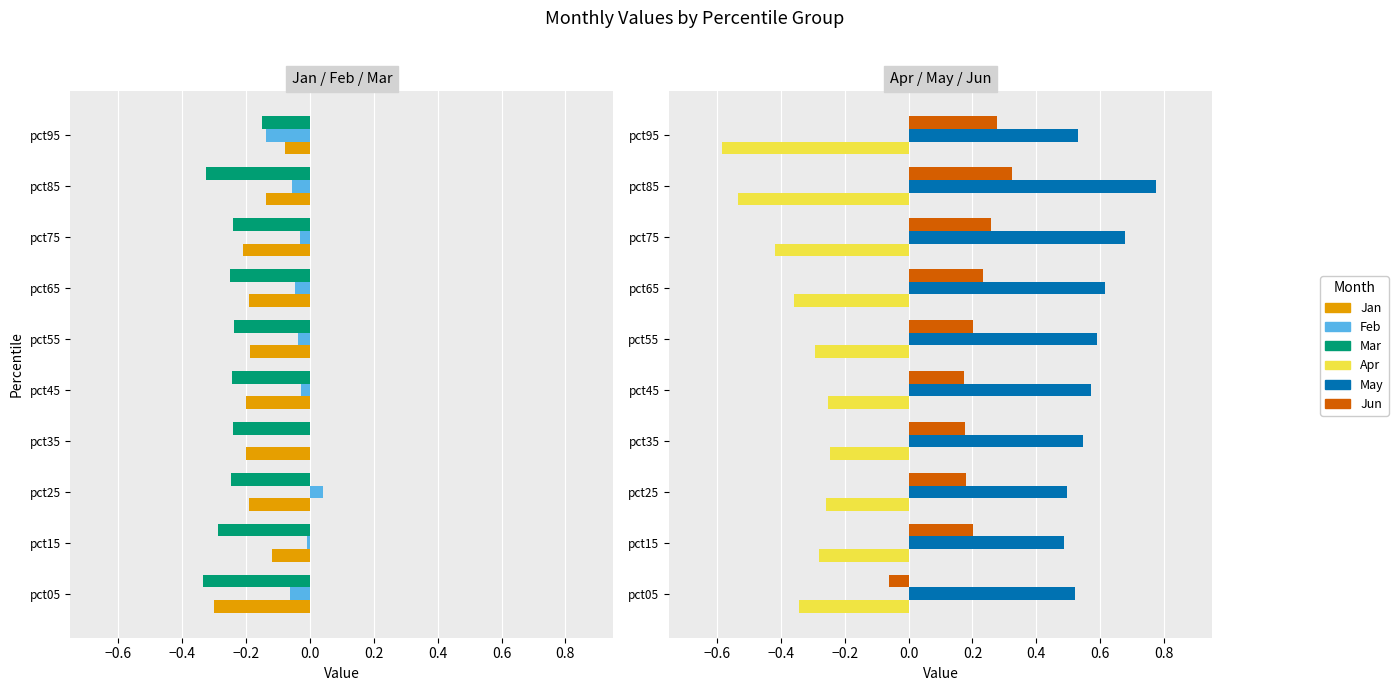

What is the difference between the second highest and second lowest values in the Feb series?

0.1